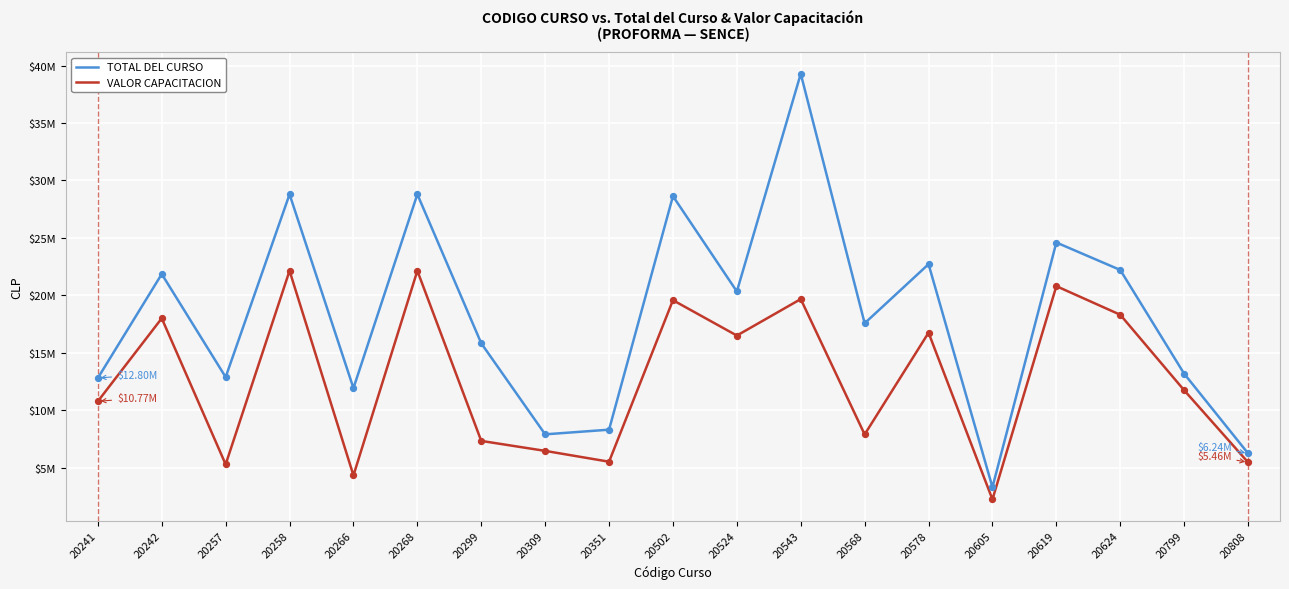

At how many categories does at least one series exceed 21615776?

8